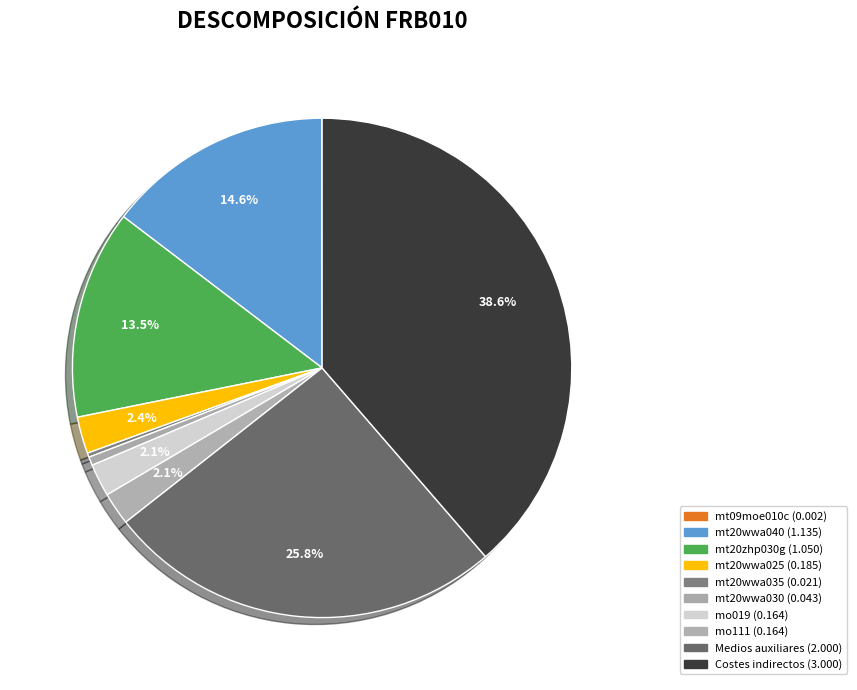

Which category has the biggest portion of the pie?

Costes indirectos